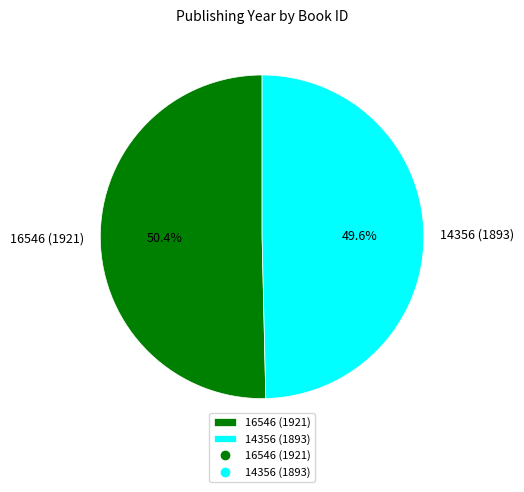

What portion of the pie excludes 16546 (1921)?

49.6%